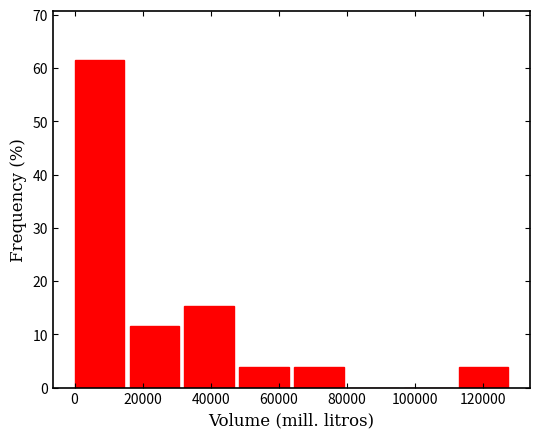

Reading left to right, transcribe this chart: for each bar, give the range it covers on the x-axis and its height. Neither the bar edges nor the heights are printed on the chart, so give them approximately, as read against the axes.

0 to 16000: 62
16000 to 32000: 12
32000 to 48000: 15
48000 to 64000: 4
64000 to 80000: 4
80000 to 96000: 0
96000 to 112000: 0
112000 to 128000: 4